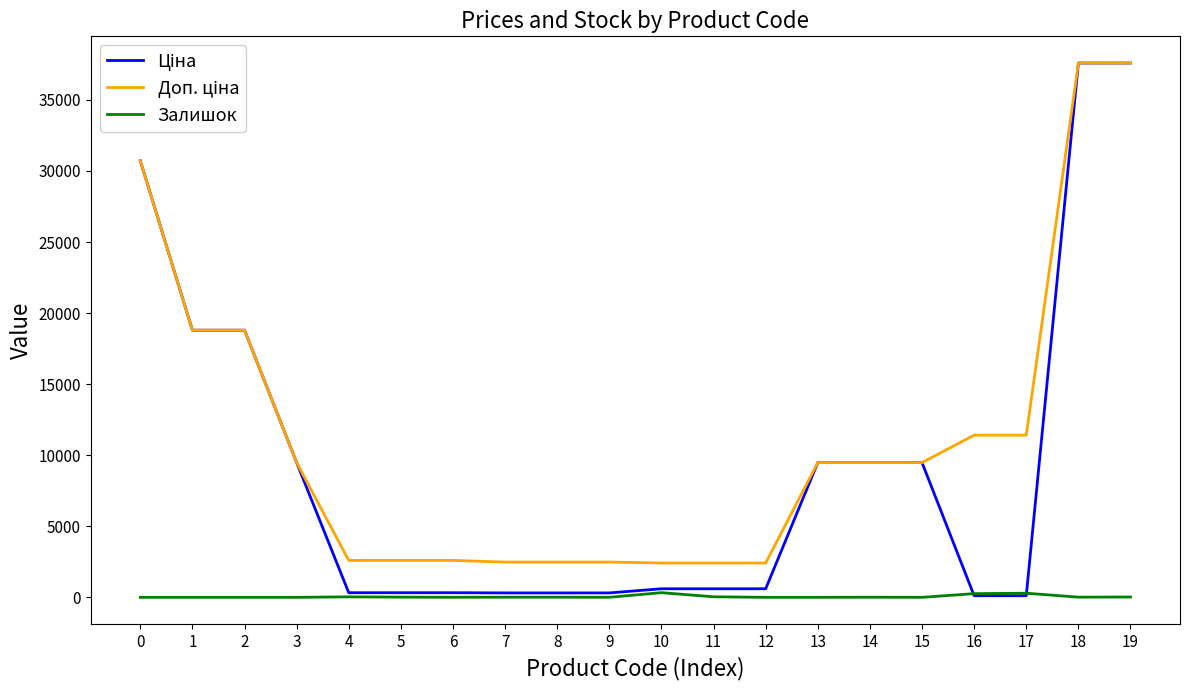

What is the maximum value shown in the chart?

37593.6